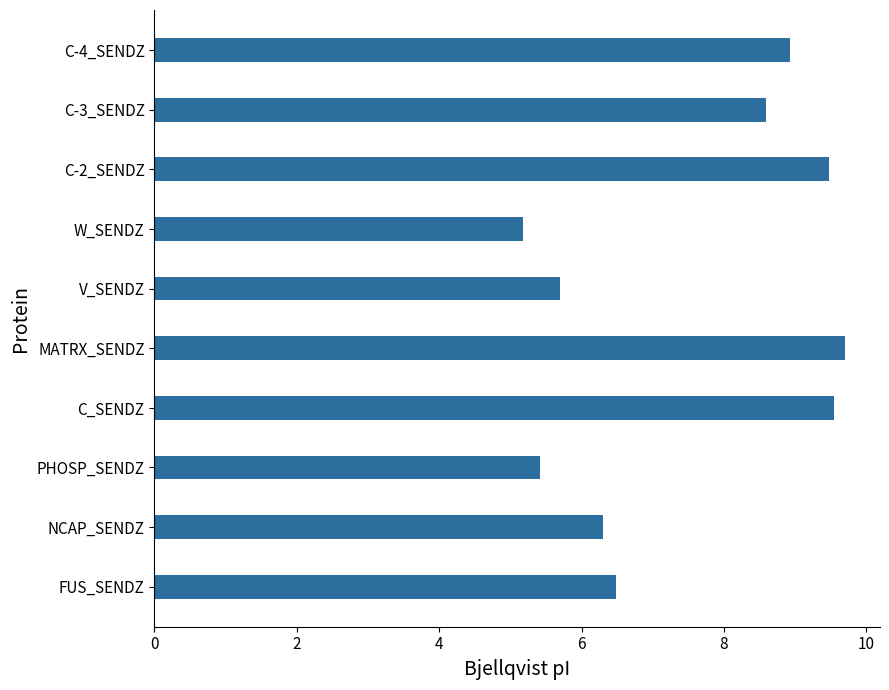

Approximately how many times larger is the value at C-4_SENDZ compared to C_SENDZ?

0.9